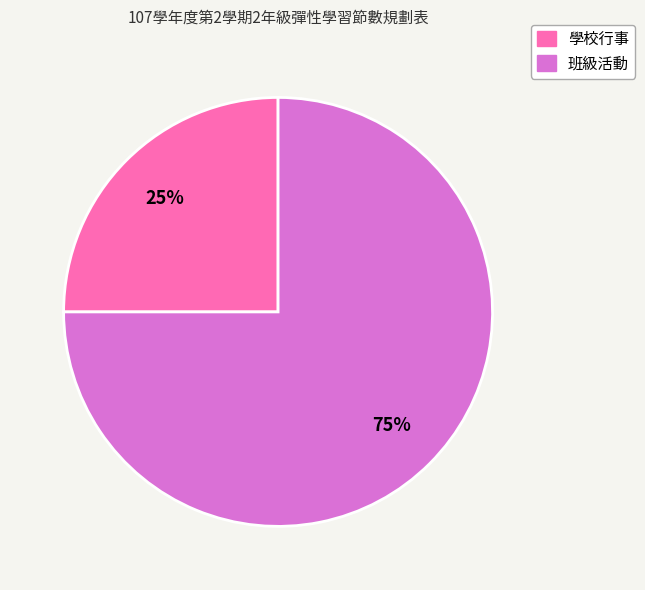

To the nearest percent, what portion does 班級活動 represent?

75%